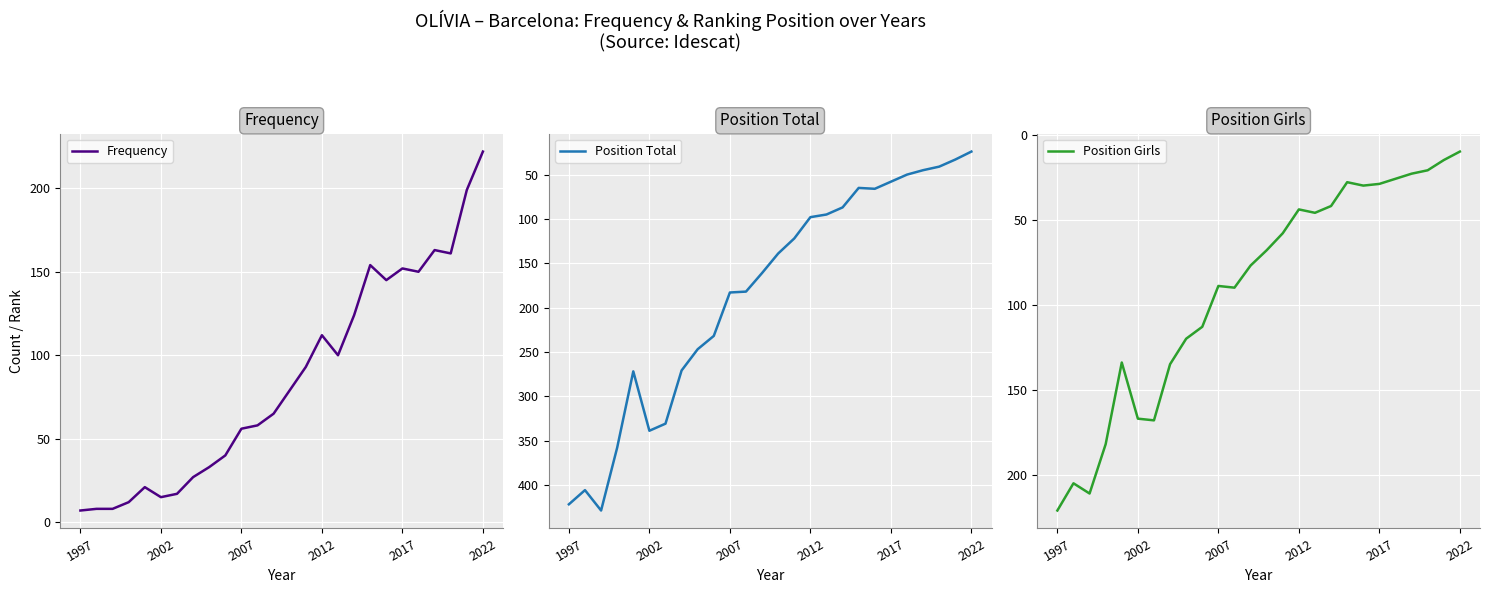

Reading left to right, transcribe all the data shown in this chart.

Frequency: 7	8	8	12	21	15	17	27	33	40	56	58	65	79	93	112	100	124	154	145	152	150	163	161	199	222
Position Total: 422	406	429	358	272	339	331	271	247	232	183	182	161	139	122	98	95	87	65	66	58	50	45	41	33	24
Position Girls: 221	205	211	182	134	167	168	135	120	113	89	90	77	68	58	44	46	42	28	30	29	26	23	21	15	10